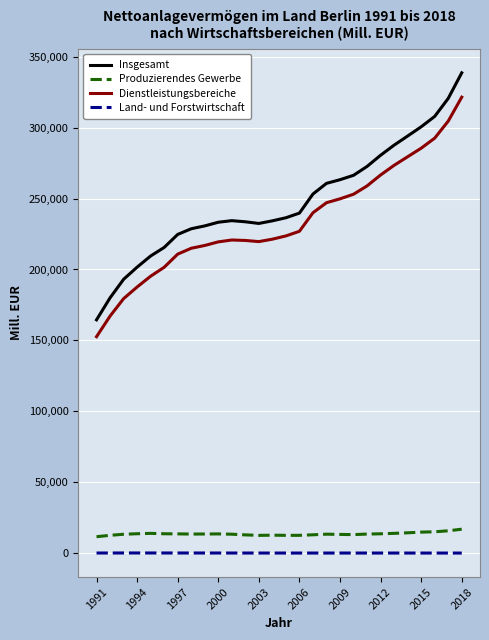

True or false: Land- und Forstwirtschaft and Dienstleistungsbereiche intersect in this chart.

False